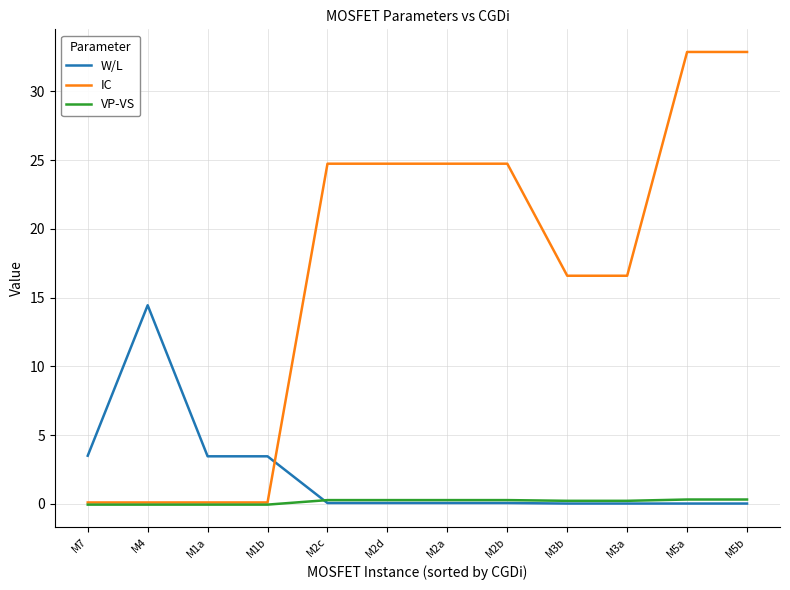

Which series has the largest total across all categories?

IC